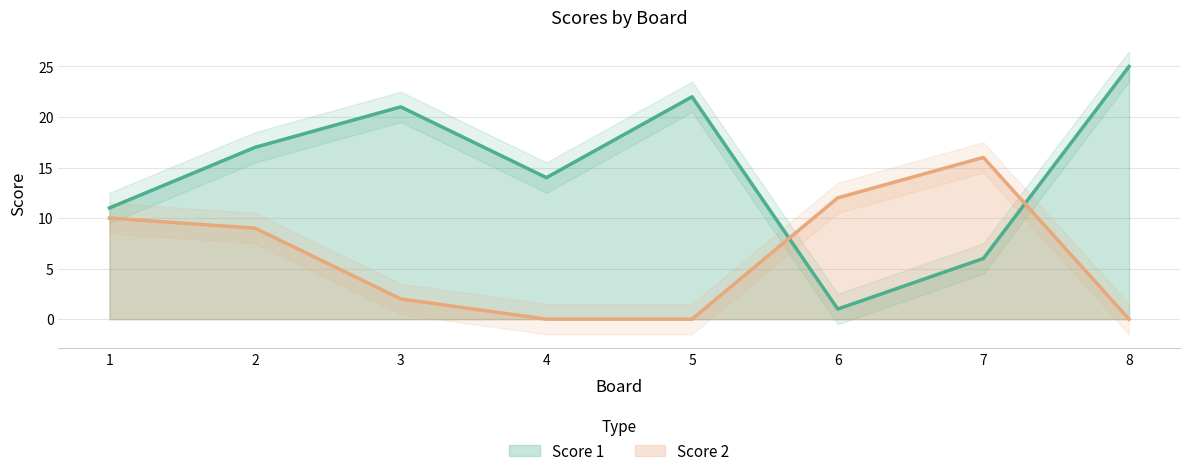

How many positive values does the Score 2 series have?

5